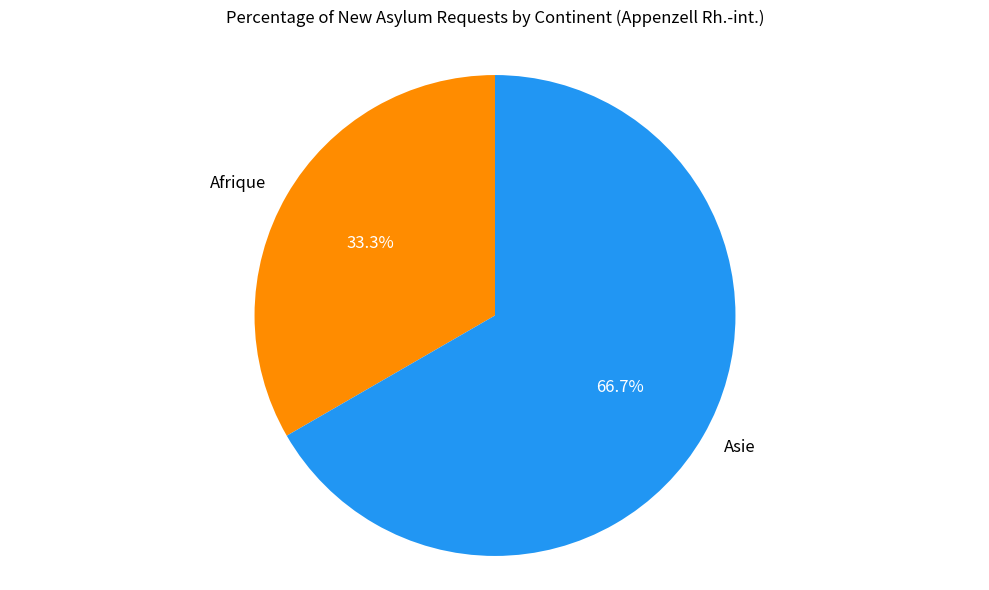

Which category has the biggest portion of the pie?

Asie